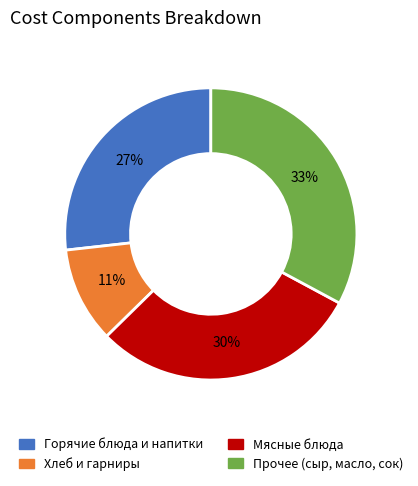

To the nearest percent, what is the average slice percentage?

25%